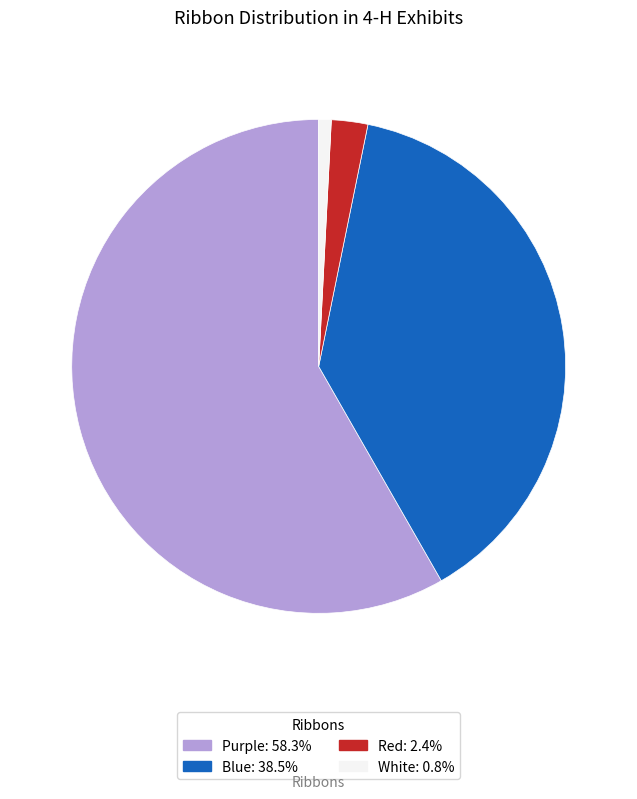

True or false: Blue accounts for 39% of the total.

True